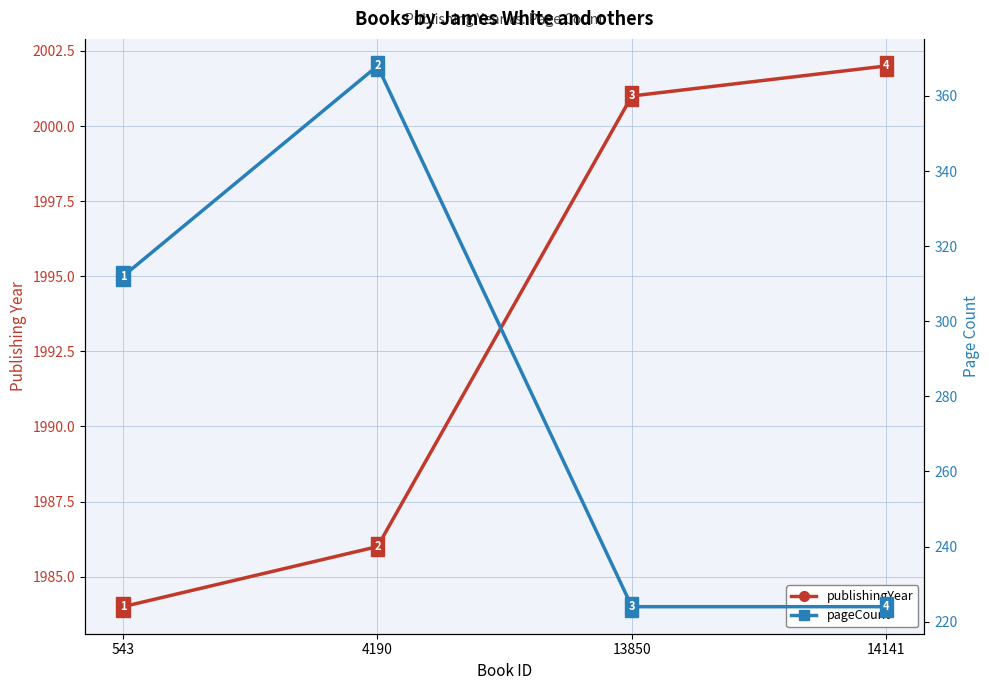

What are all the series names shown in the legend?

publishingYear, pageCount